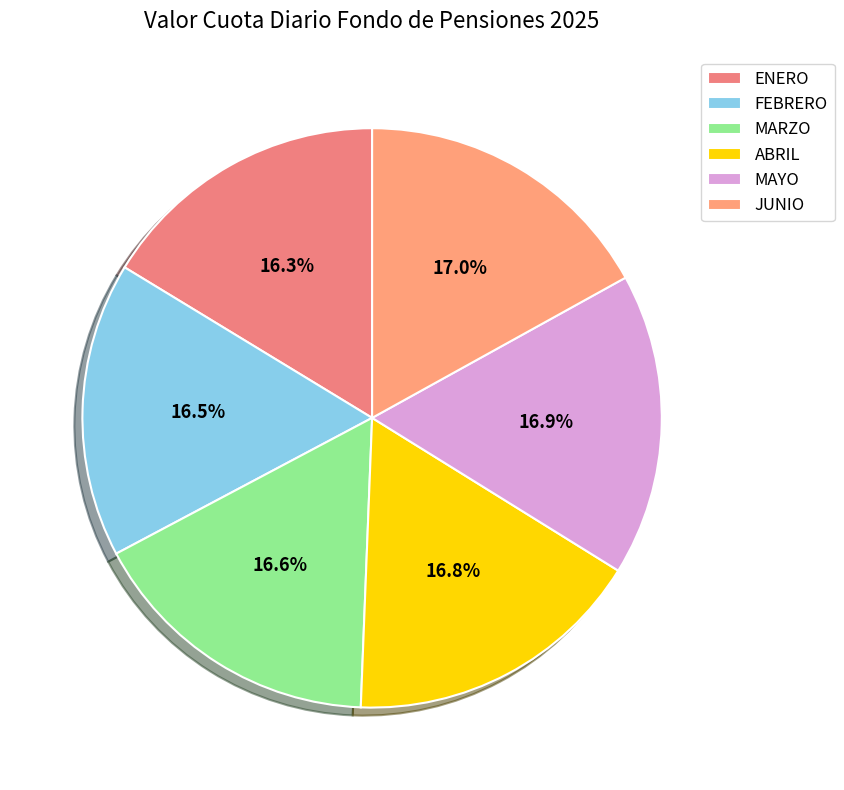

Is it true that MARZO is 6% of the pie?

False